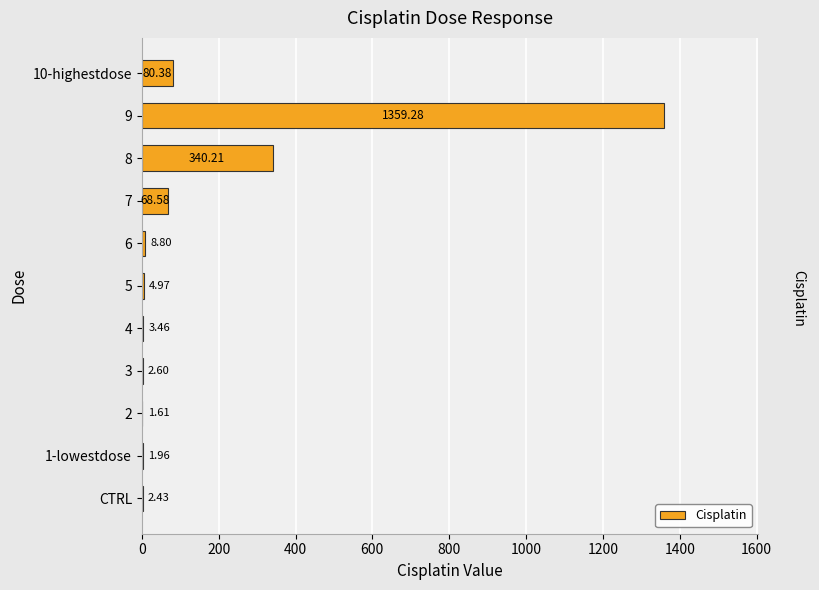

What is the sum of the values at 5 and 7?

73.5